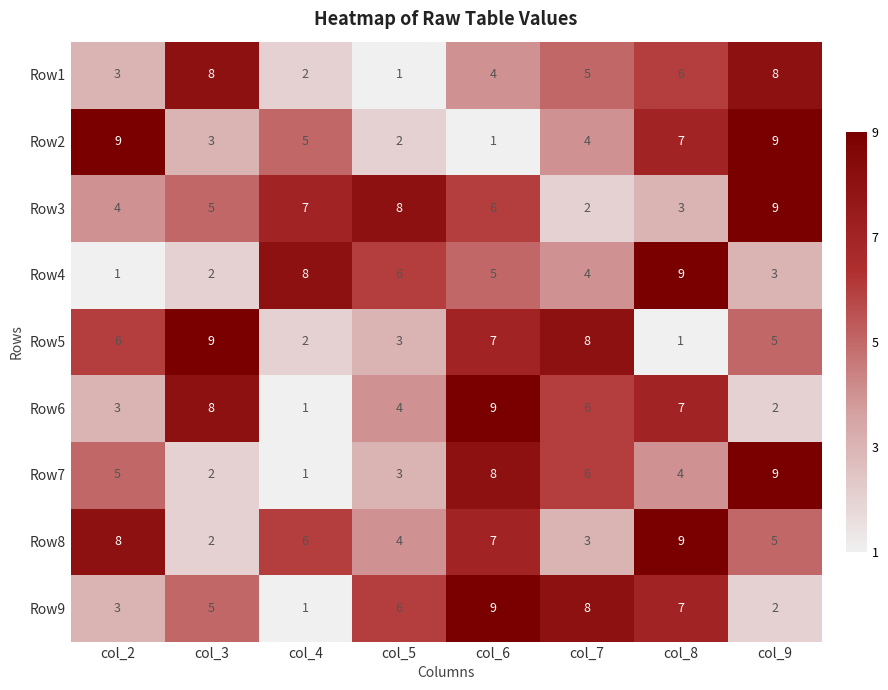

Count the Row2 values in the range 3 to 9.

6